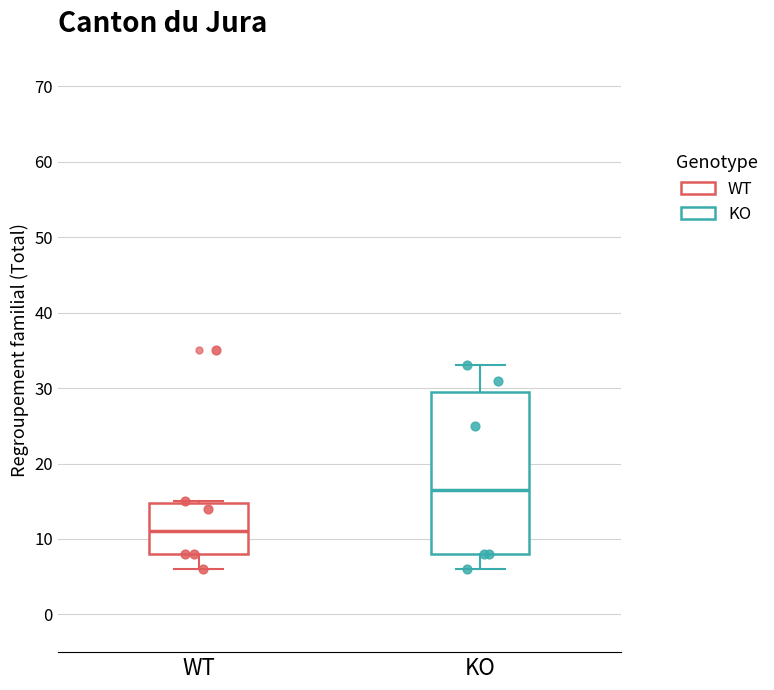

Reading left to right, transcribe this box plot: for each box, give where its median line is, the range the box spans, and where its two whiskers end, as read against the y-axis. The values are not printed on the chart, so give them approximately, as read against the axis.

WT: median 11, box 8 to 15, whiskers 6 to 15
KO: median 17, box 8 to 30, whiskers 6 to 33